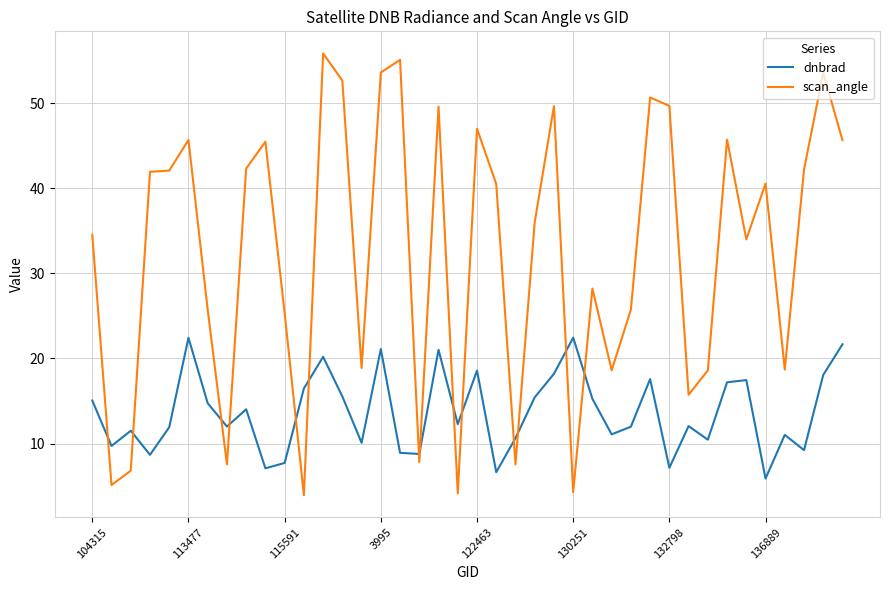

Rank the series by their average value, from lowest to highest.

dnbrad, scan_angle